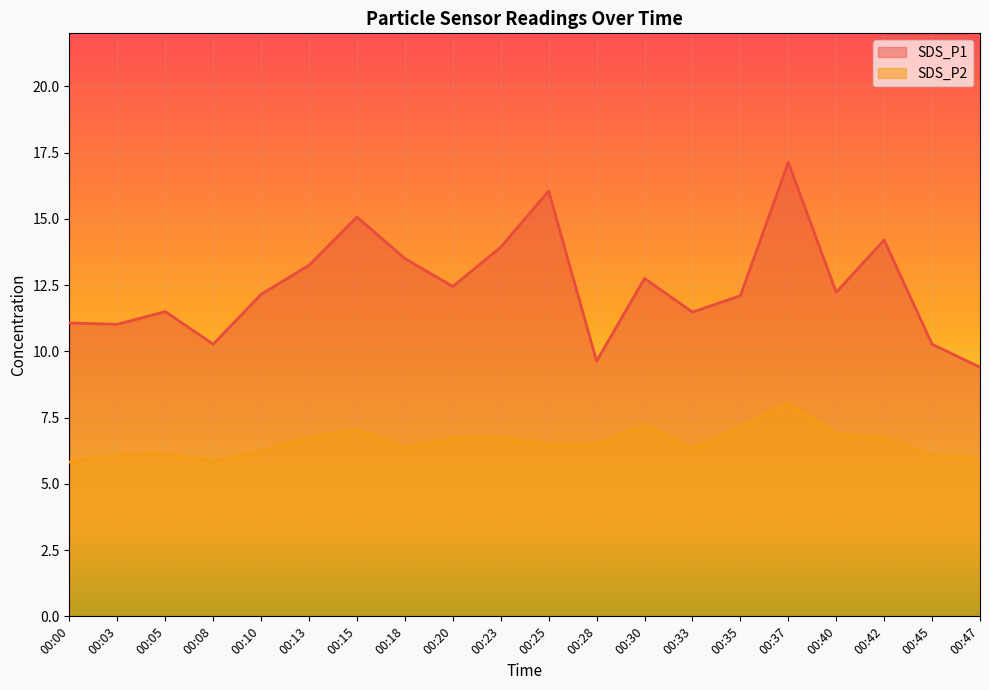

What is the difference between the SDS_P2 values at 00:00 and 00:03?

0.2